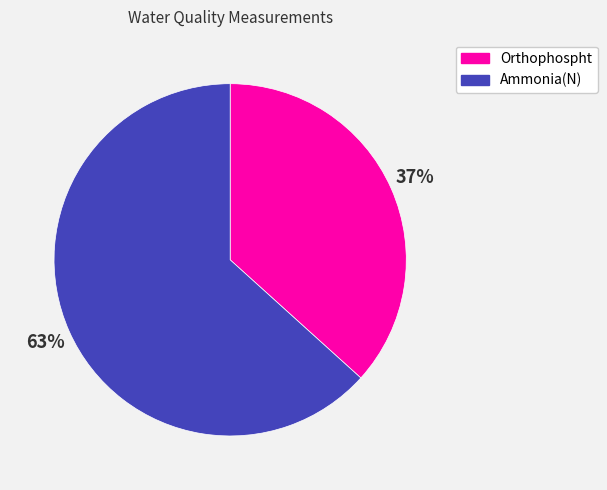

Which slice represents more than half of the pie?

Ammonia(N)